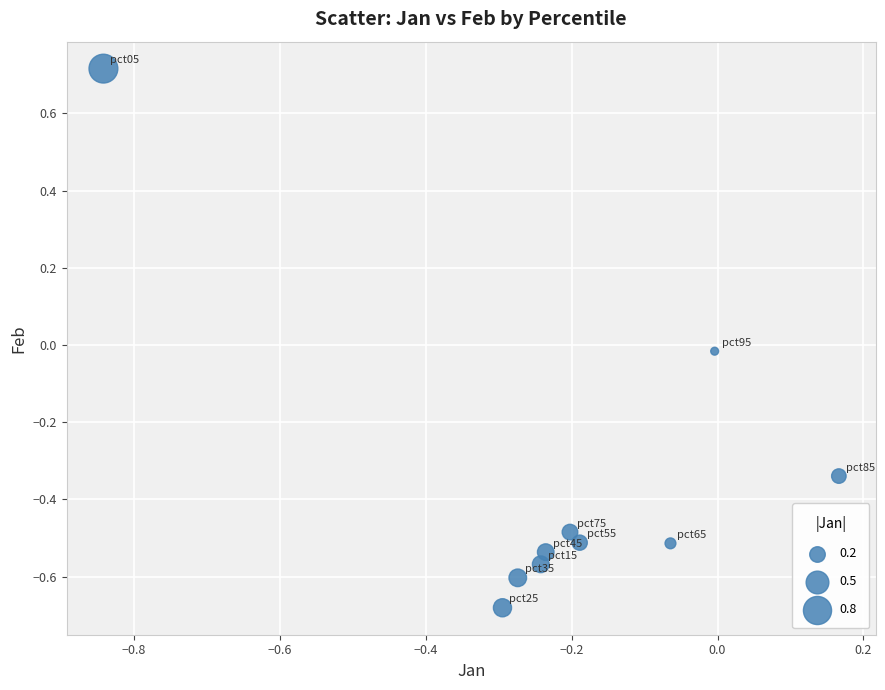

What is the range of X values (max minus min)?

1.0